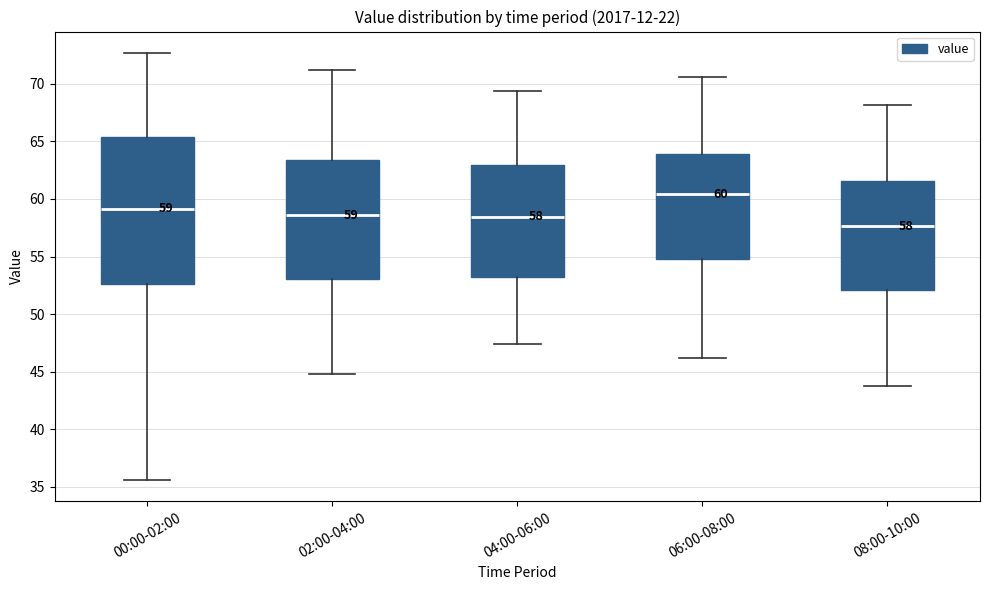

Which box has the highest median line?

06:00-08:00